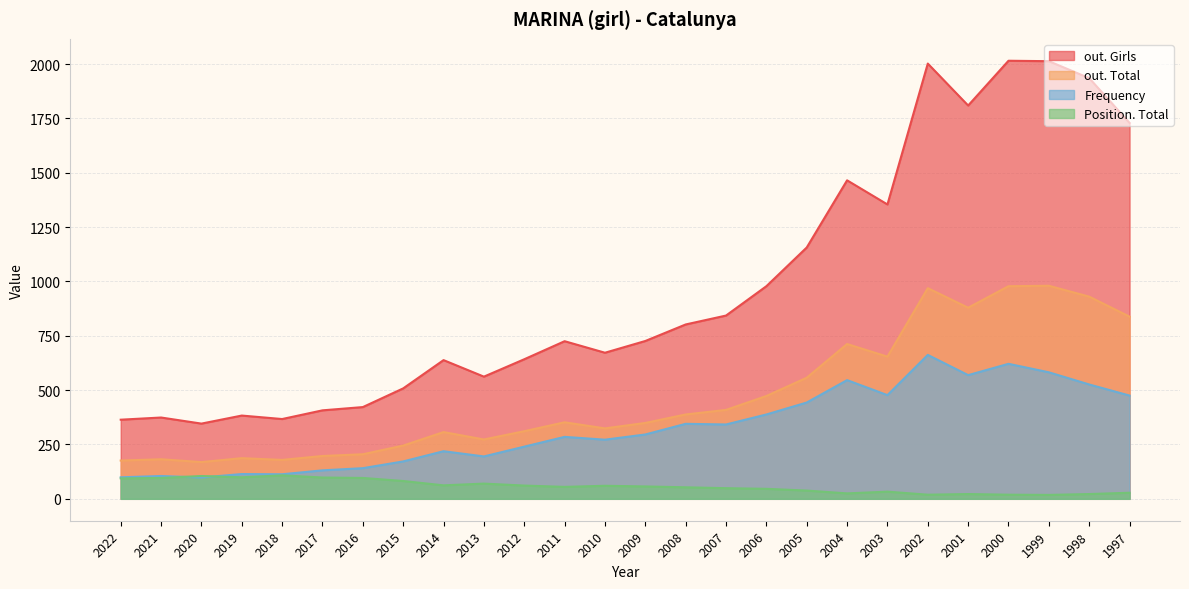

What is the highest value of the Frequency series?

662